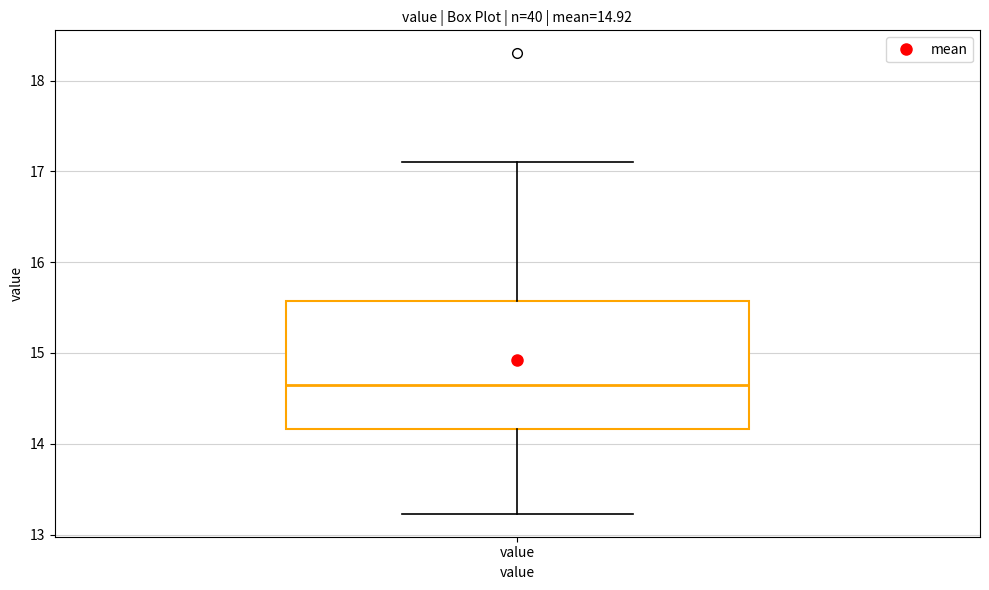

Transcribe this box plot: give where the median line is, the range the box spans, and where the two whiskers end, as read against the y-axis. The values are not printed on the chart, so give them approximately, as read against the axis.

median 14.7, box 14.2 to 15.6, whiskers 13.2 to 17.1